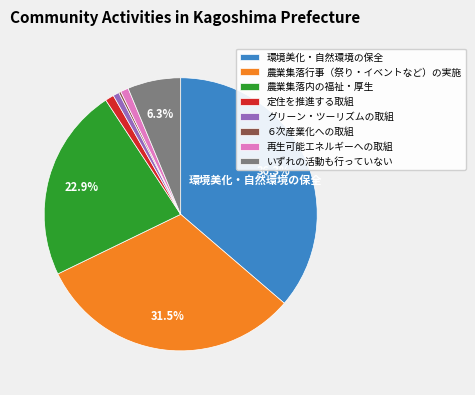

Is it true that 環境美化・自然環境の保全 is 42% of the pie?

False